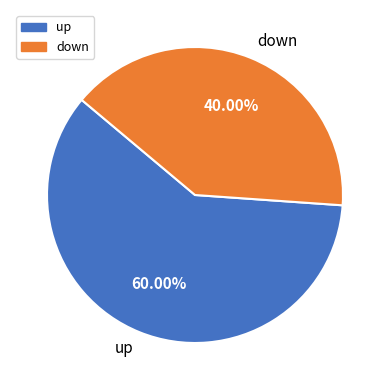

To the nearest percent, what is the average slice percentage?

50%